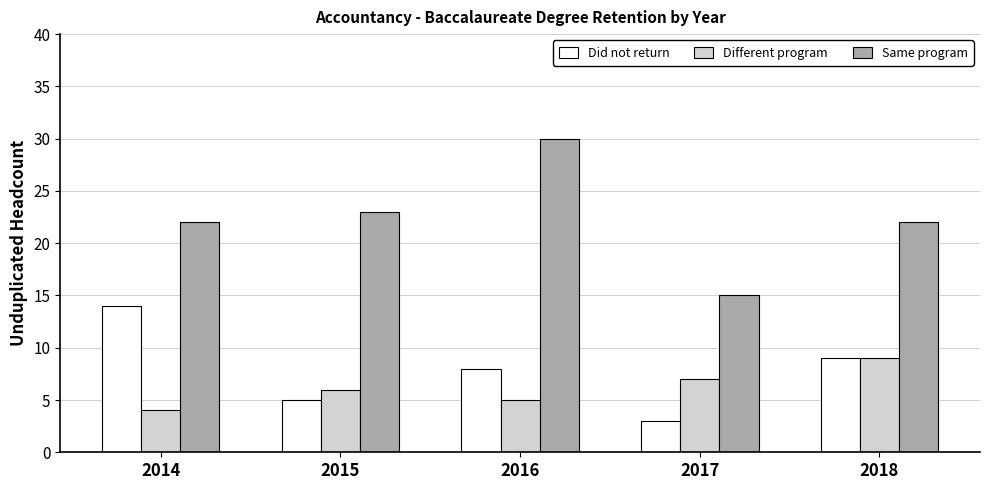

At which label does Same program reach its peak?

2016